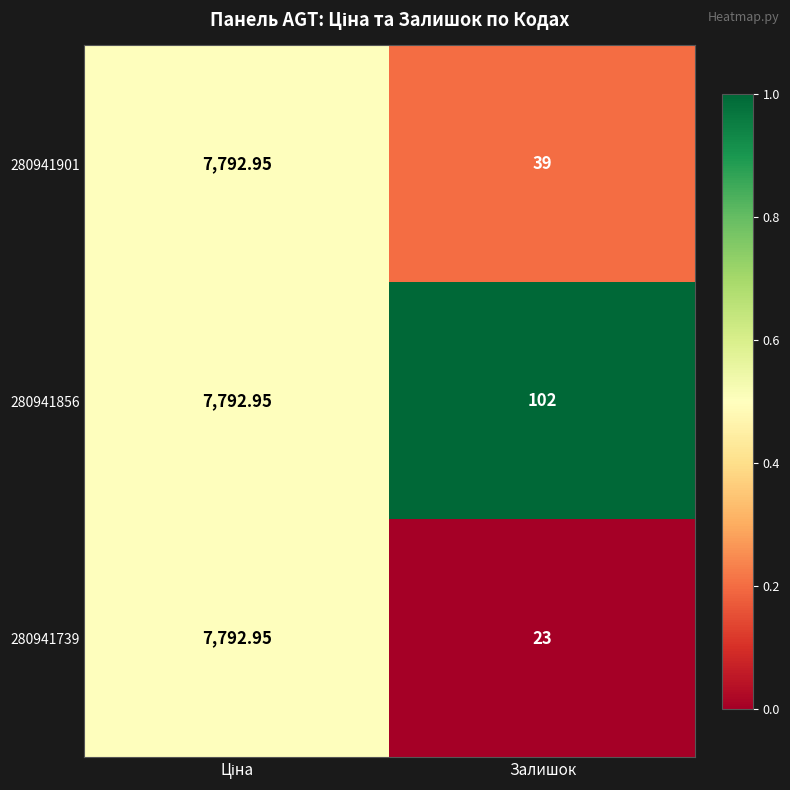

List the series in order of their overall mean, lowest first.

280941739, 280941901, 280941856